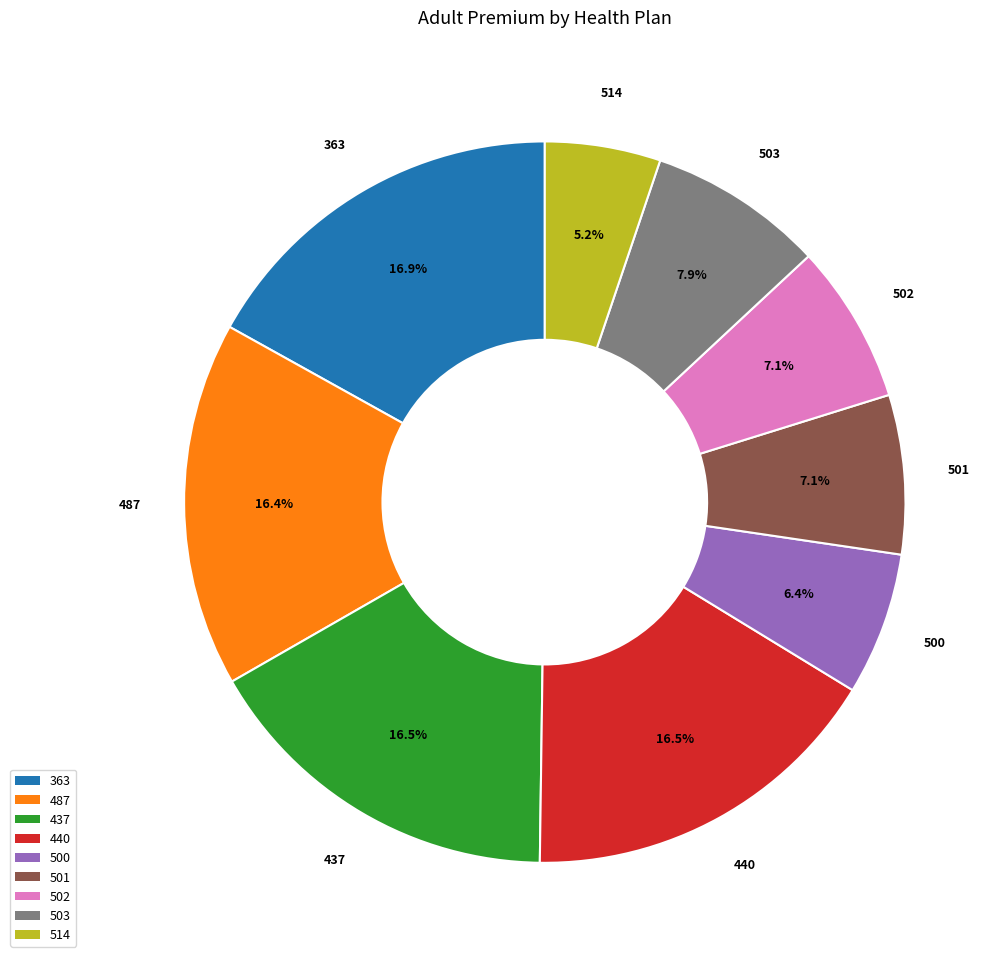

Which category has the smallest portion of the pie?

514